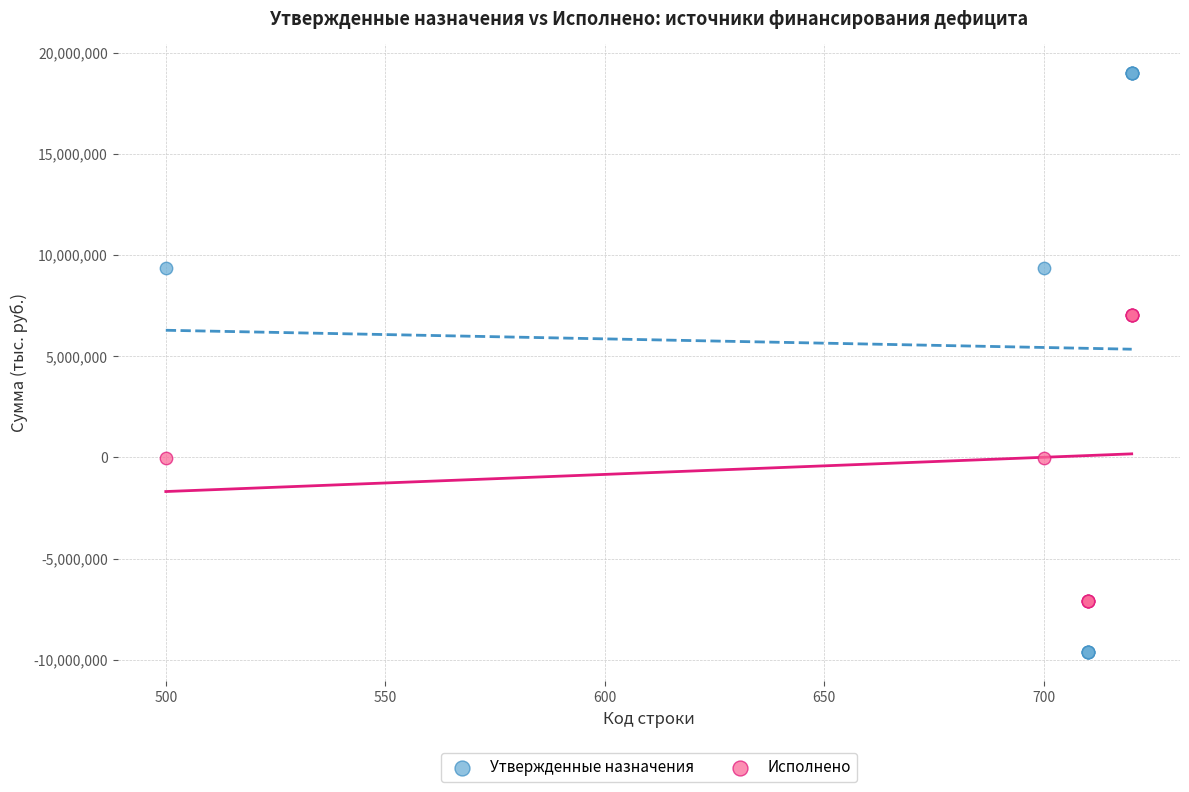

What are all the series names shown in the legend?

Утвержденные назначения, Исполнено